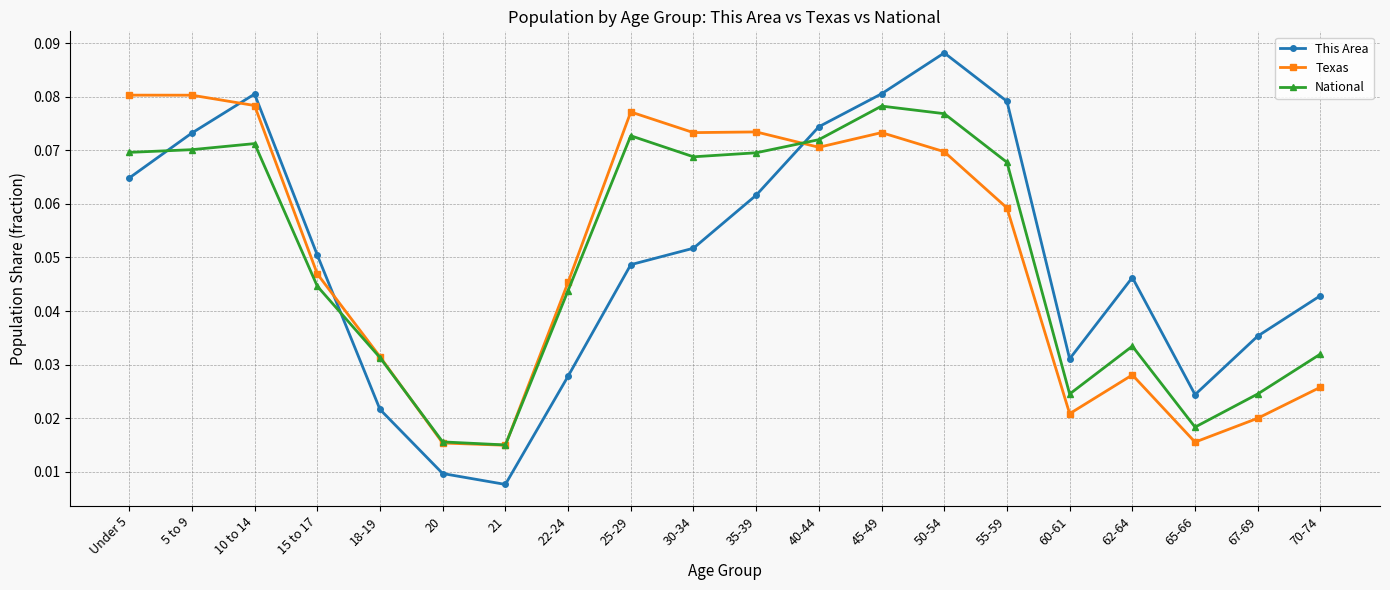

The National series shows 0.0 at 35-39. True or false?

False